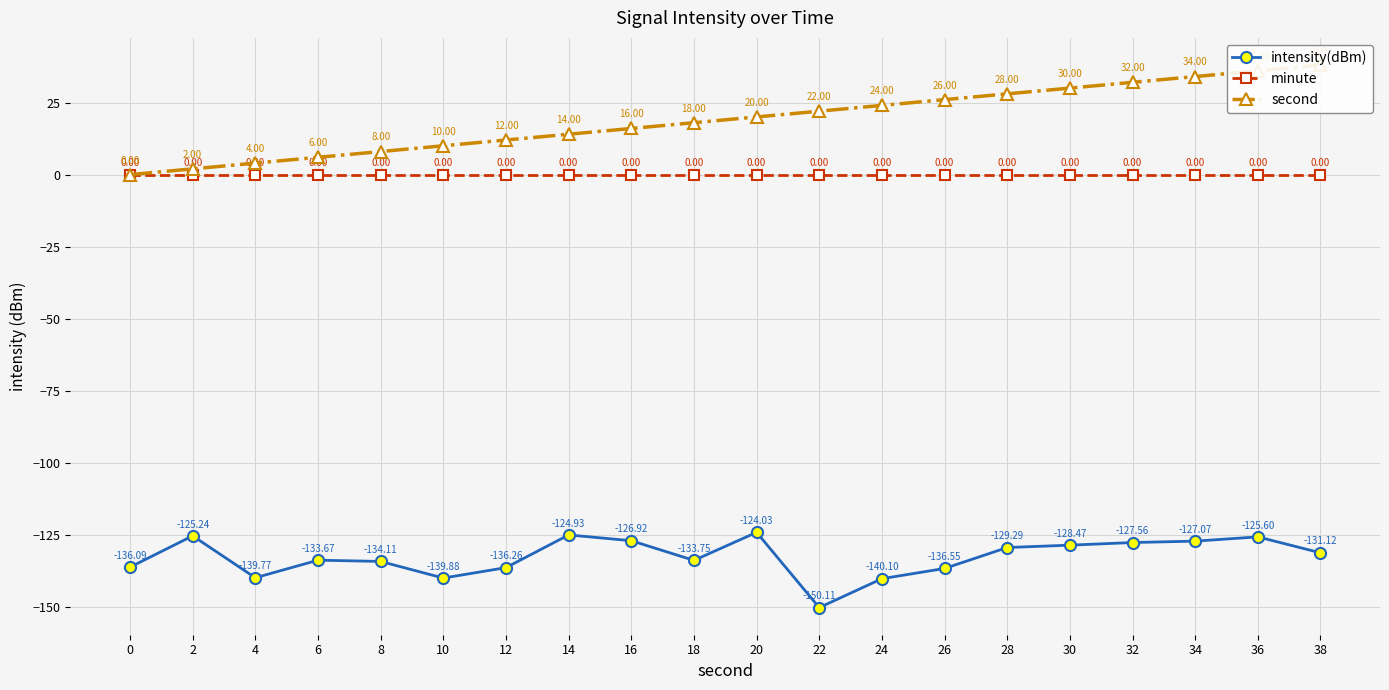

At how many categories does at least one series exceed -47?

20